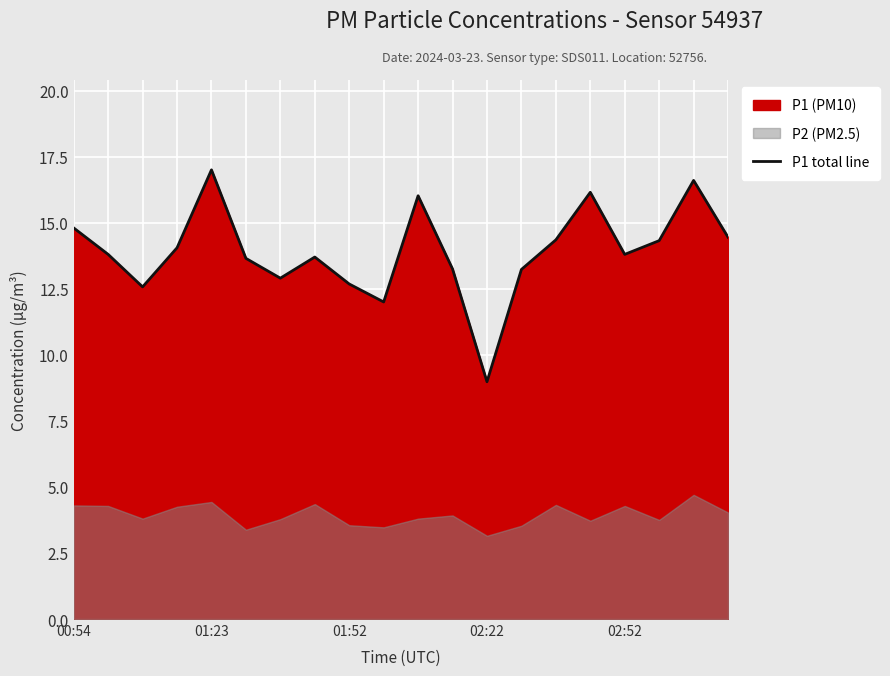

What is the change in value from 11 to 14?

+1.1